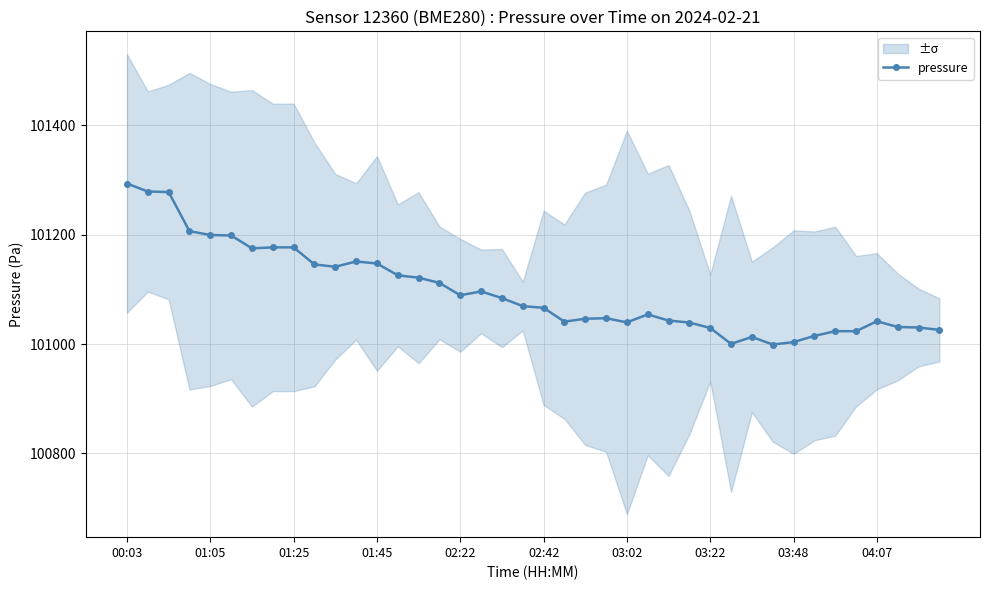

How many lines are shown in the chart?

1